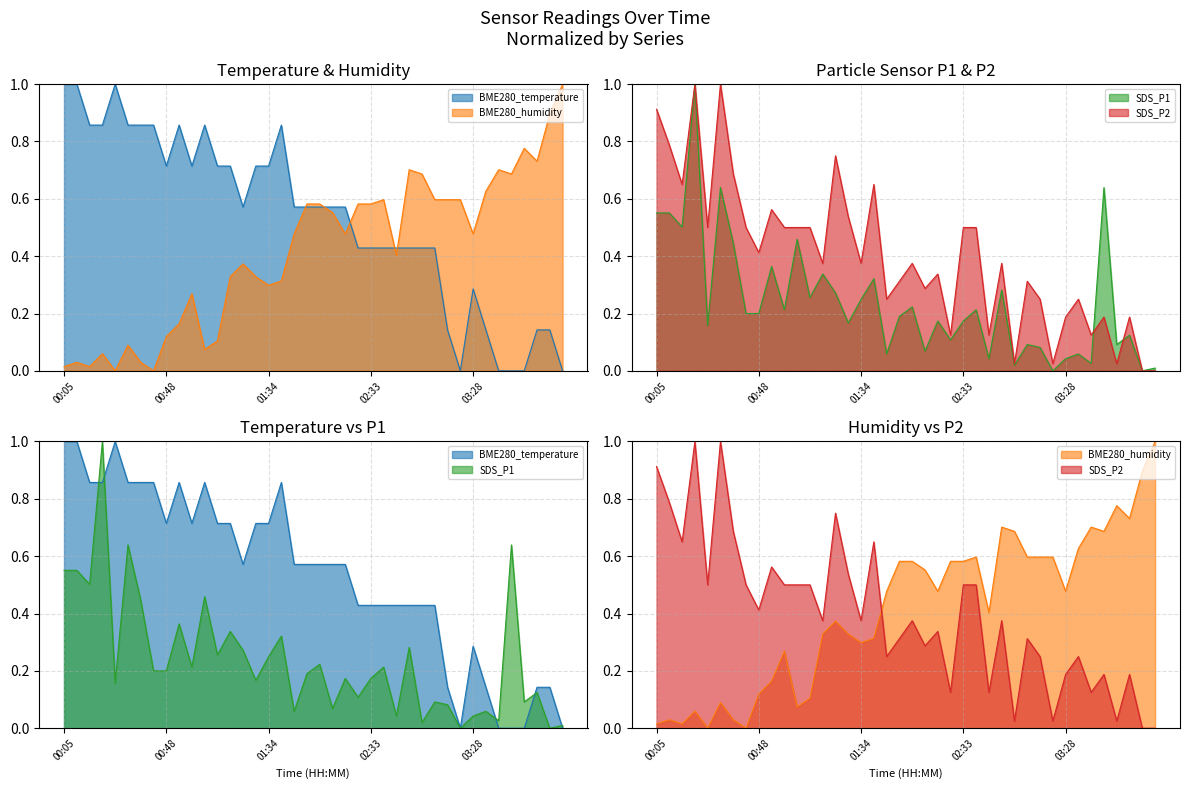

How many positive values does the SDS_P1 series have?

38